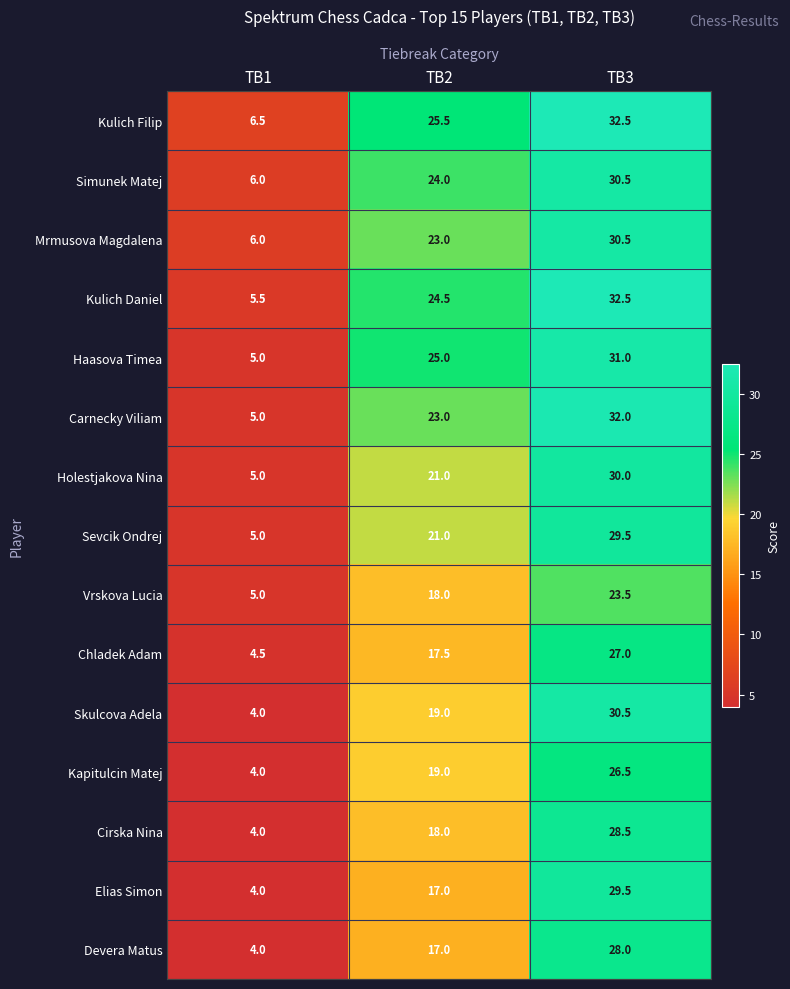

Is the value of Chladek Adam at TB3 greater than the value of Kulich Daniel at TB1?

Yes